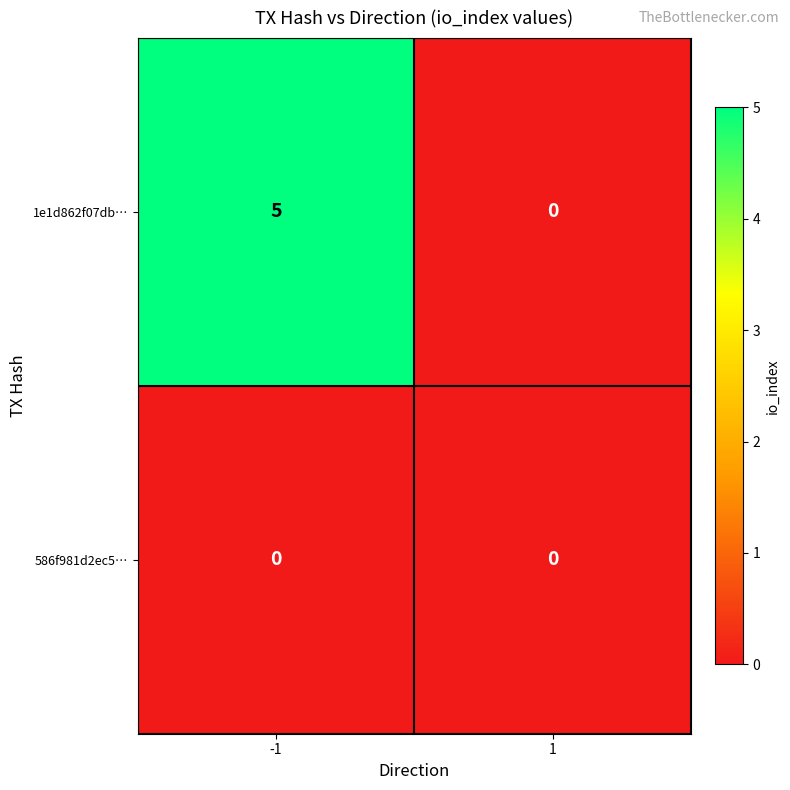

Reading left to right, list all the values displayed in this chart.

1e1d862f07db…: 5	0
586f981d2ec5…: 0	0